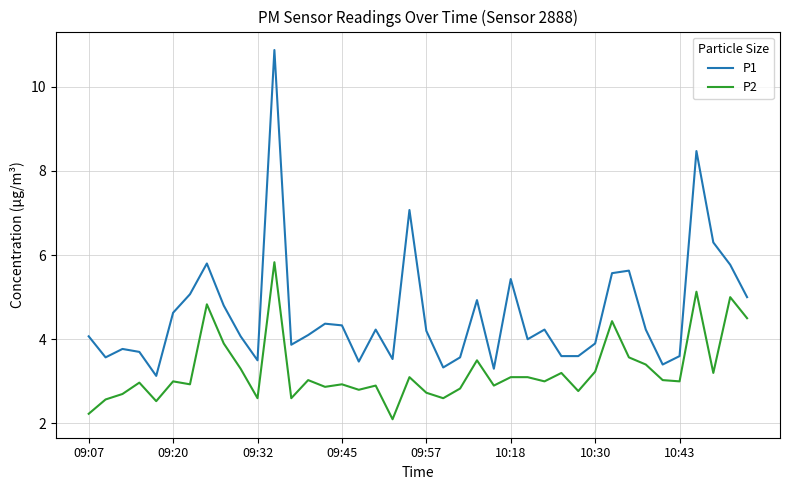

What is the maximum value for P1?

10.9